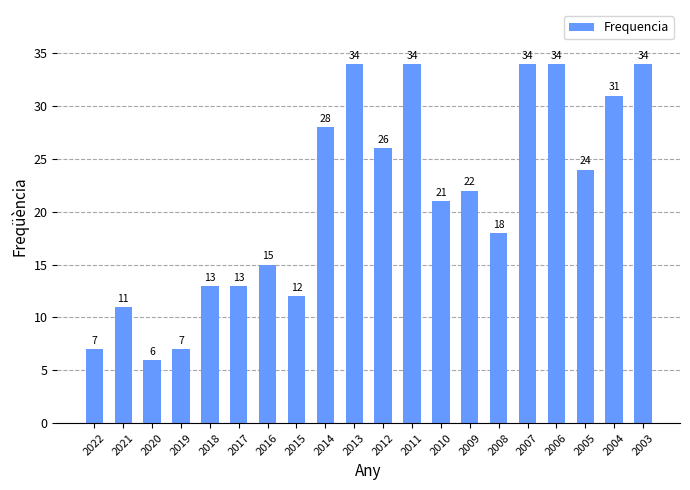

What is the difference between the values at 2009 and 2017?

9